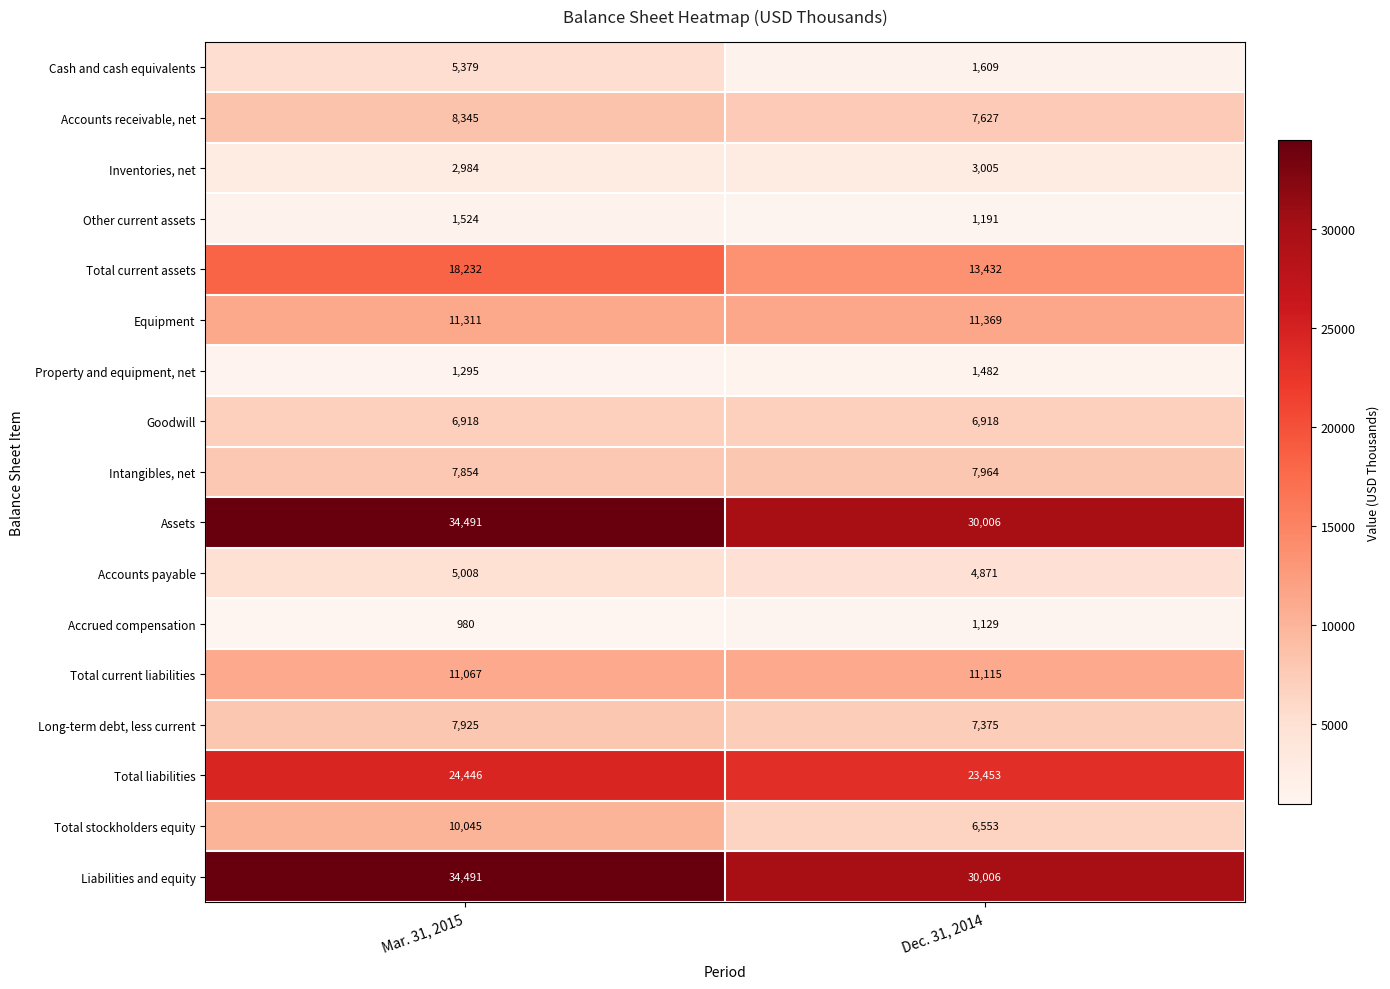

Which series changed the most between Mar. 31, 2015 and Dec. 31, 2014?

Total current assets